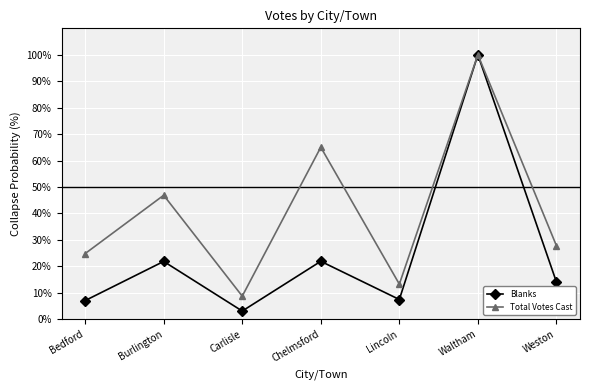

How many interior local valleys does the Blanks series have?

2